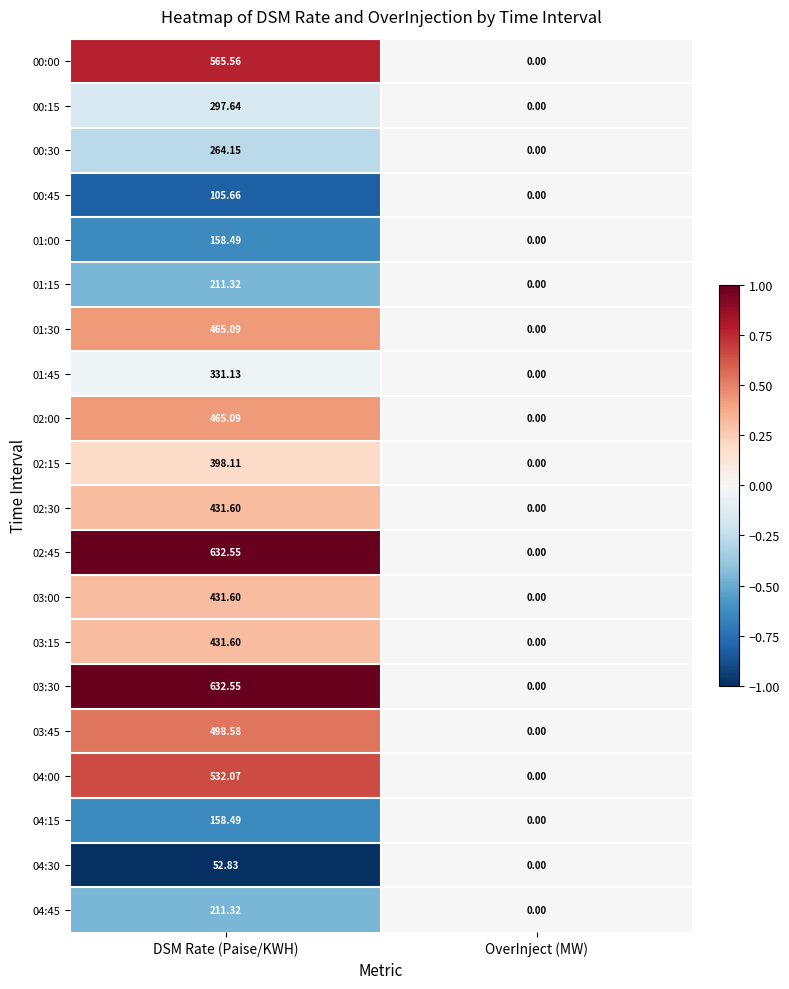

At which category is the sum across all series the highest?

DSM Rate (Paise/KWH)